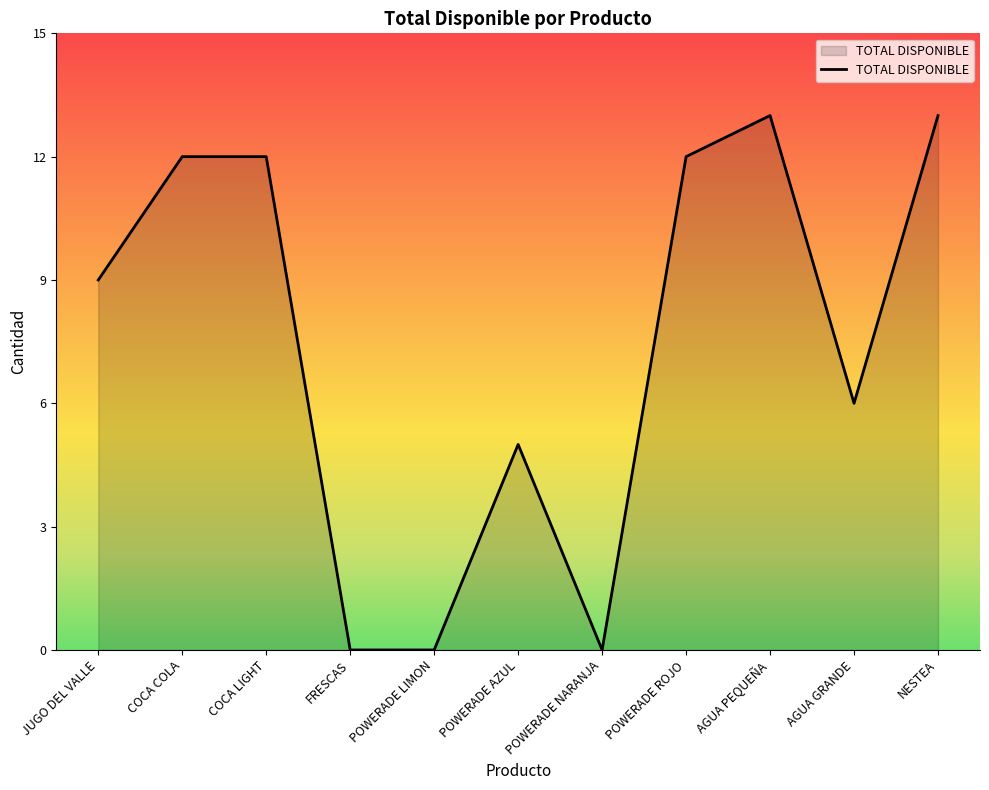

What is the approximate value at POWERADE ROJO, to the nearest 10?

10